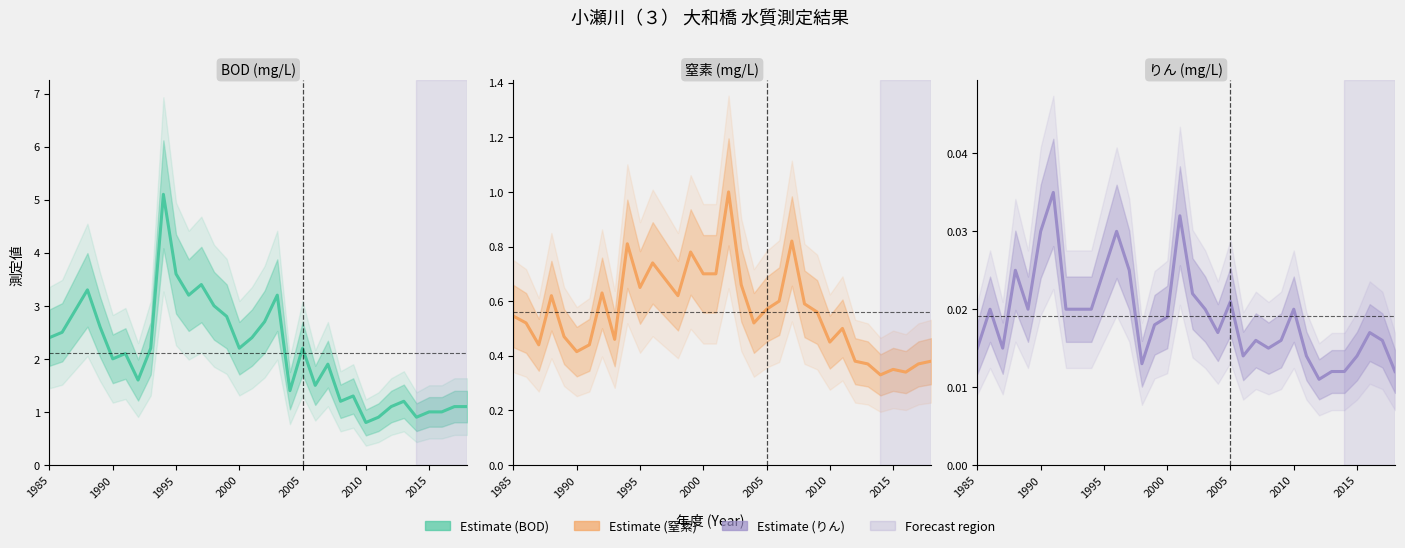

True or false: 窒素 and BOD intersect in this chart.

False